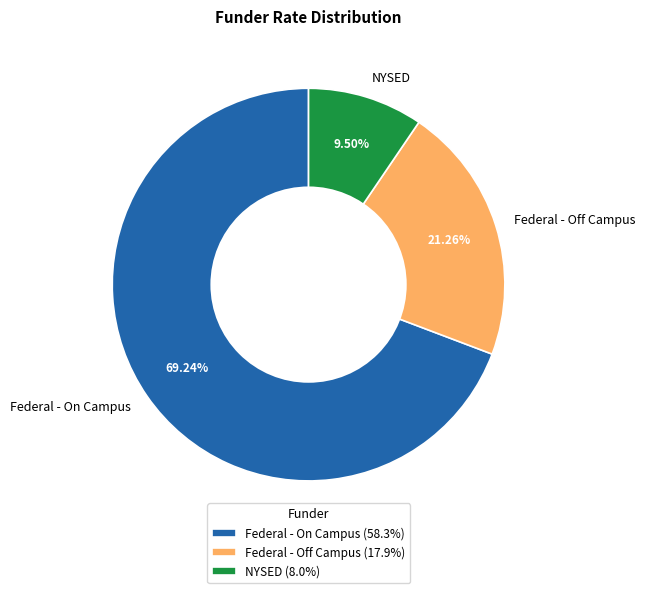

Which slice is the largest?

Federal - On Campus